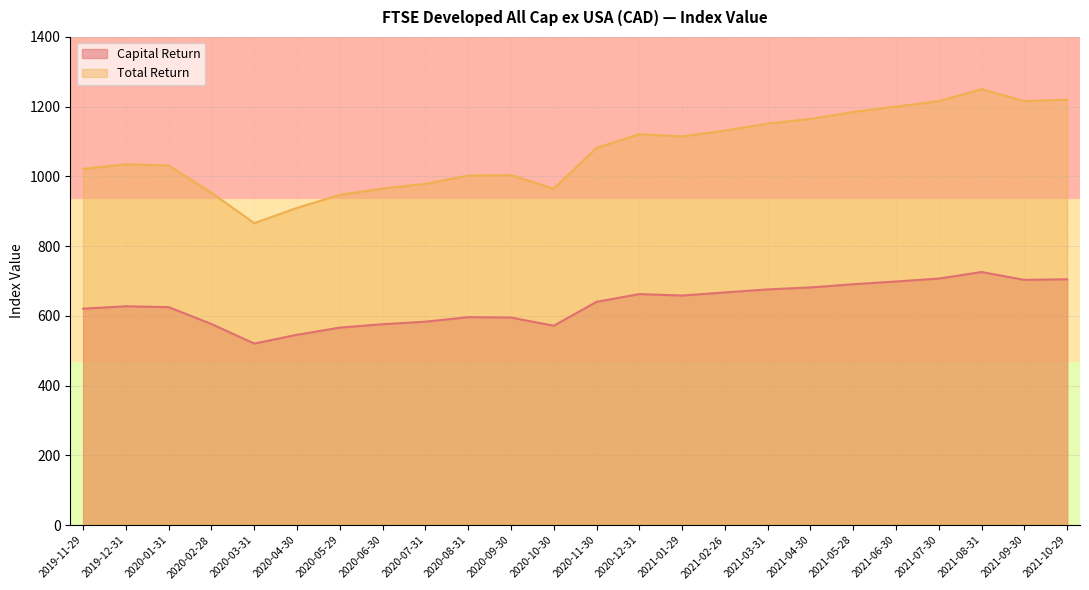

Is it true that Total Return equals 1002.5 at 2020-08-31?

True